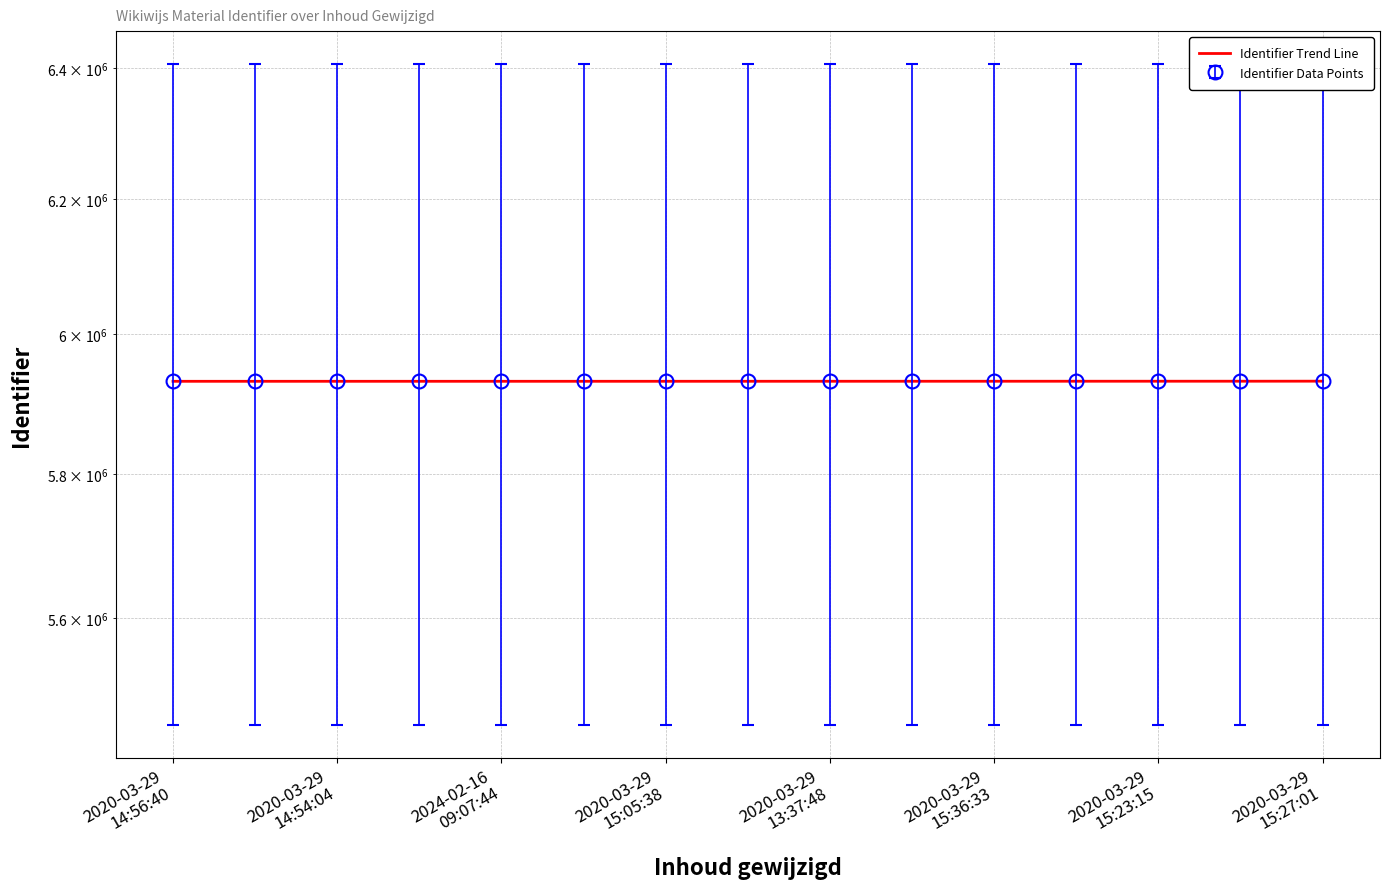

What is the ratio of the value at 2020-03-29
15:05:38 to the value at 2020-03-29
15:27:01?

1.0